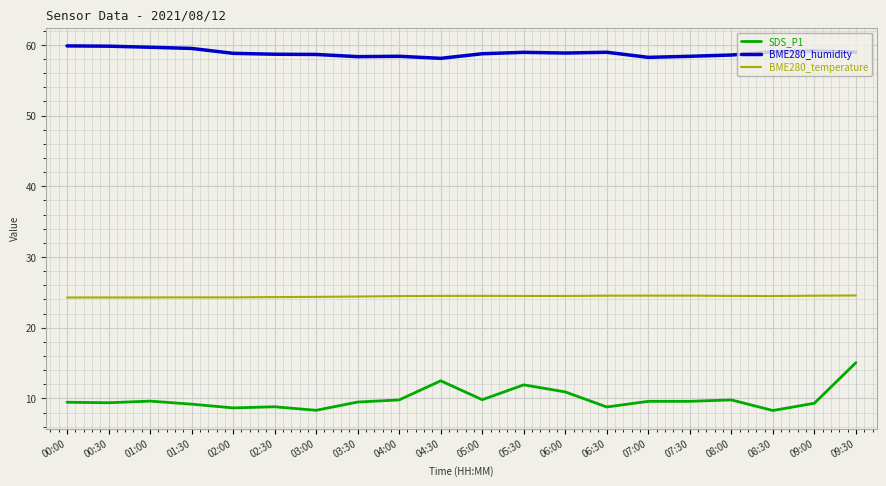

Where does the SDS_P1 series first go above 9?

00:00